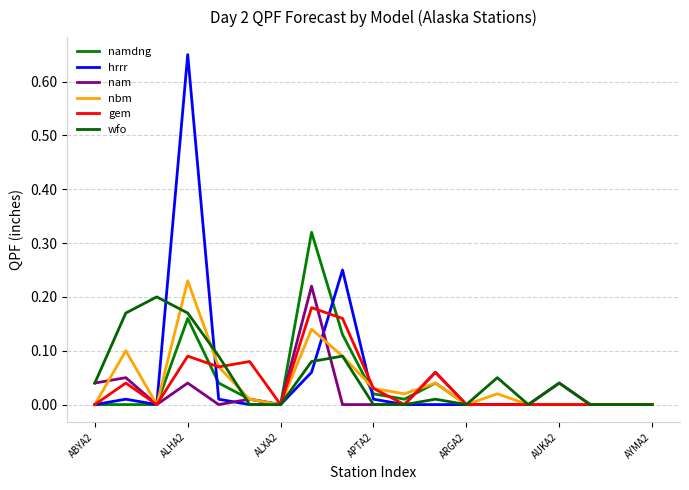

True or false: wfo has more than 0 points higher than both neighbors.

True